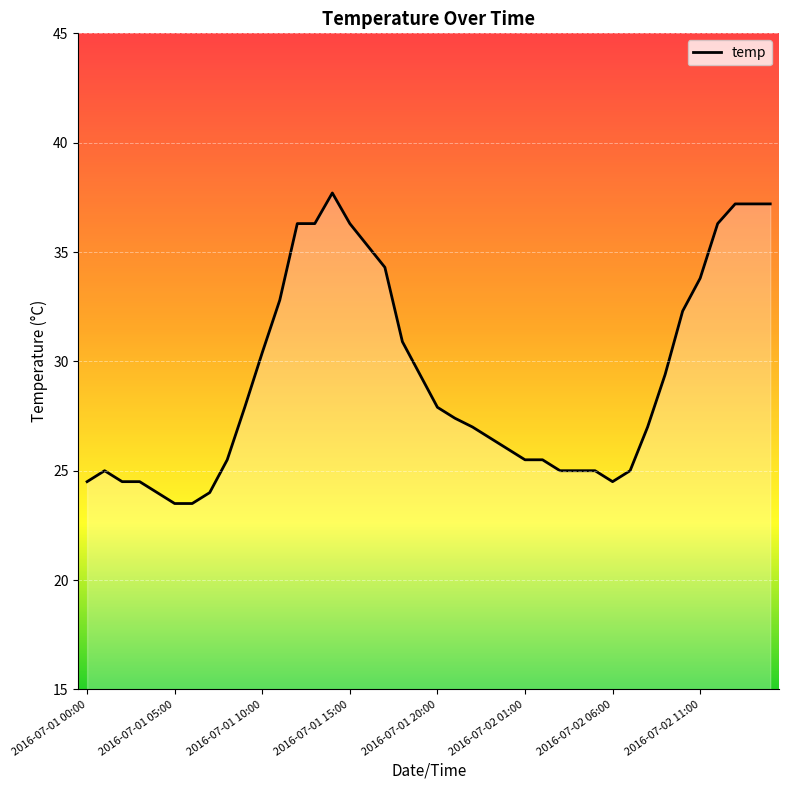

What is the difference between the maximum and minimum values?

14.2